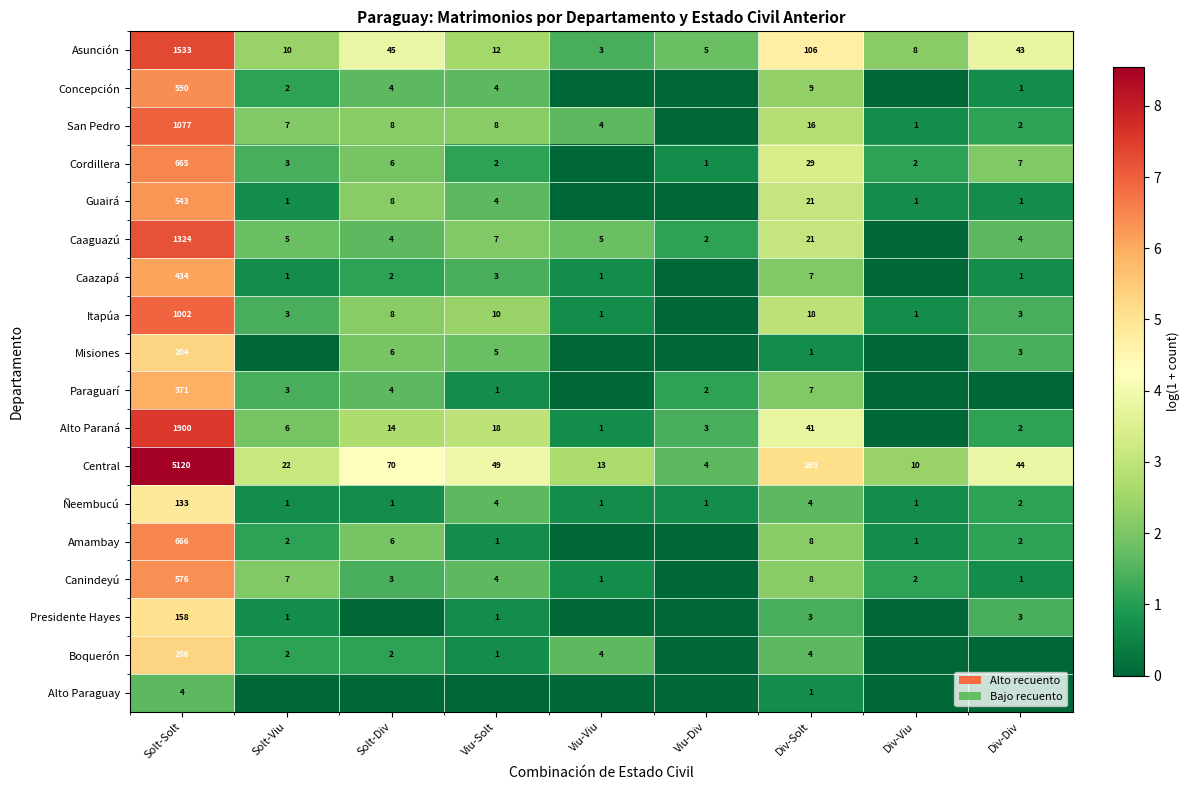

Which category has the highest value across all series?

Solt-Solt